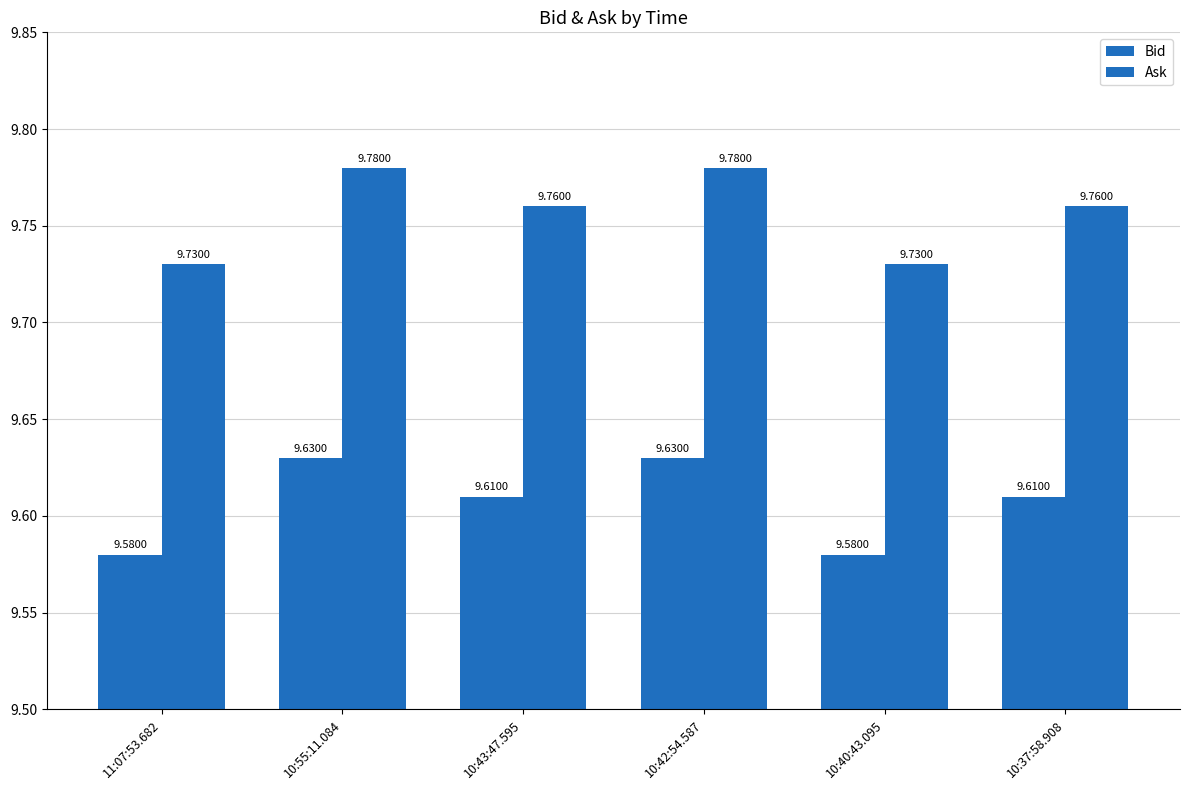

True or false: Ask has a value of 6.5 at 10:55:11.084.

False